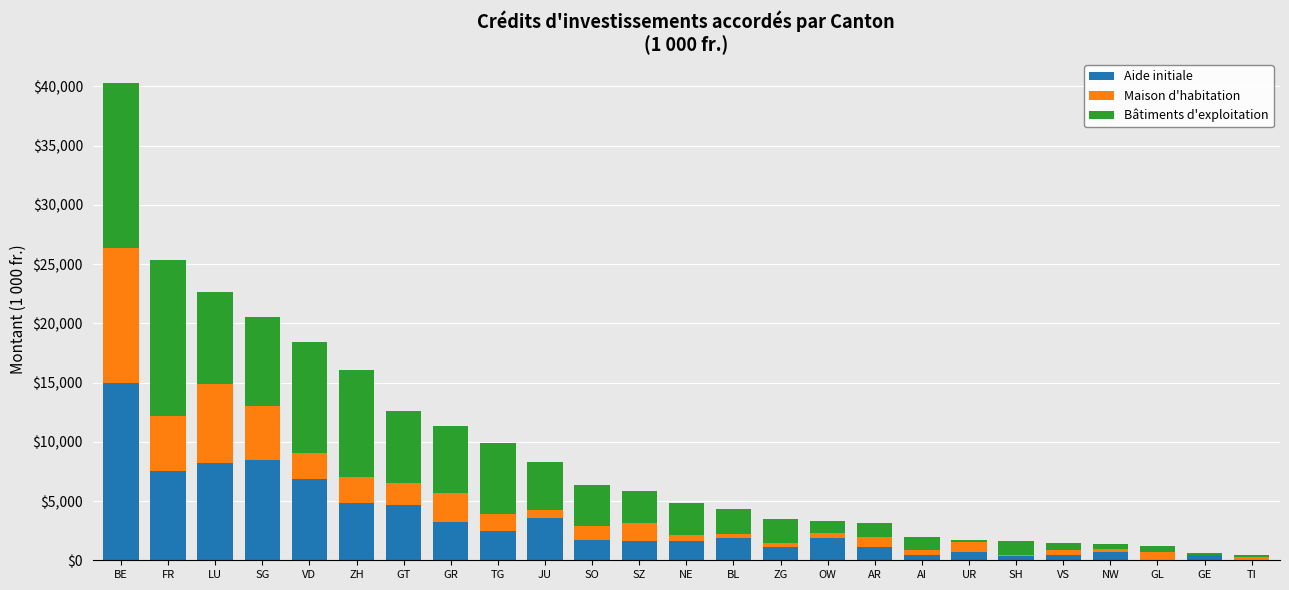

At which category is the sum across all series the highest?

BE